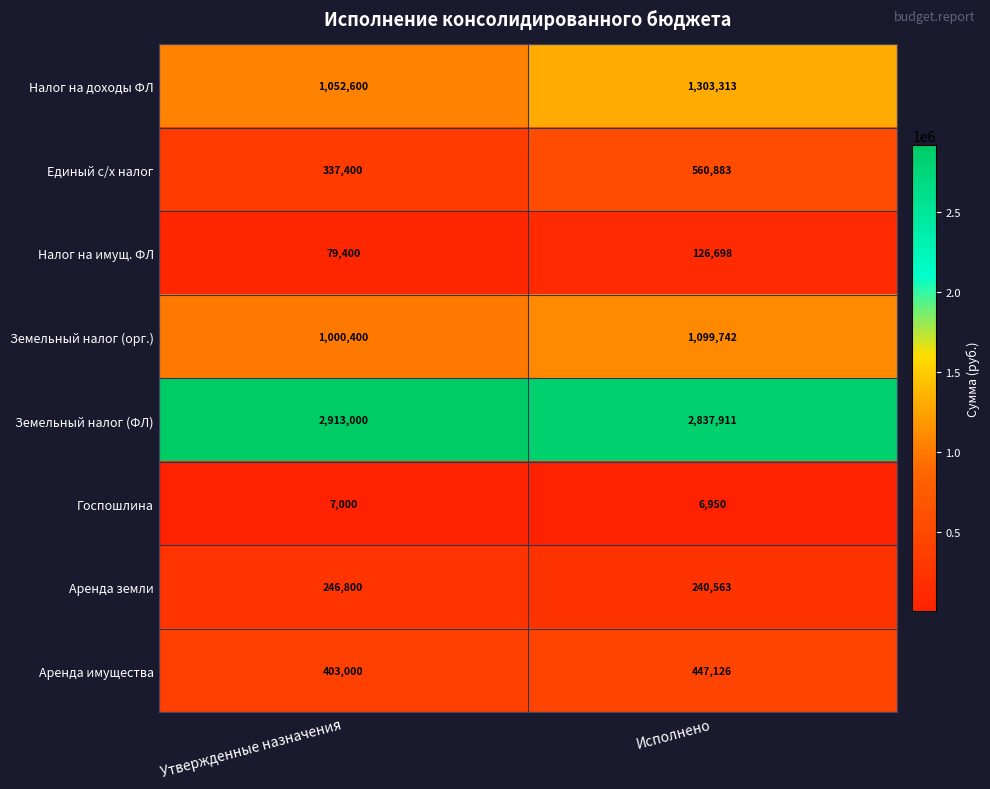

Between Утвержденные назначения and Исполнено, which series saw the biggest shift?

Налог на доходы ФЛ